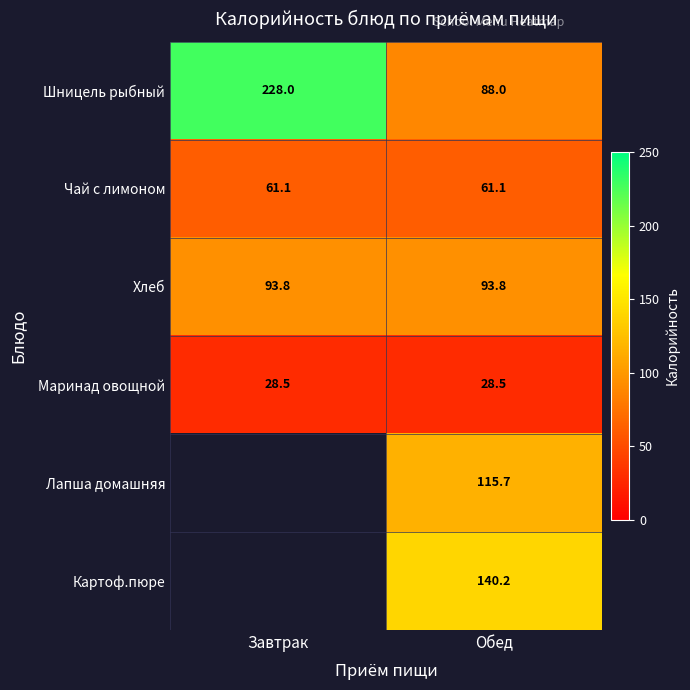

What is the spread (max minus min) of values at Обед?

111.7